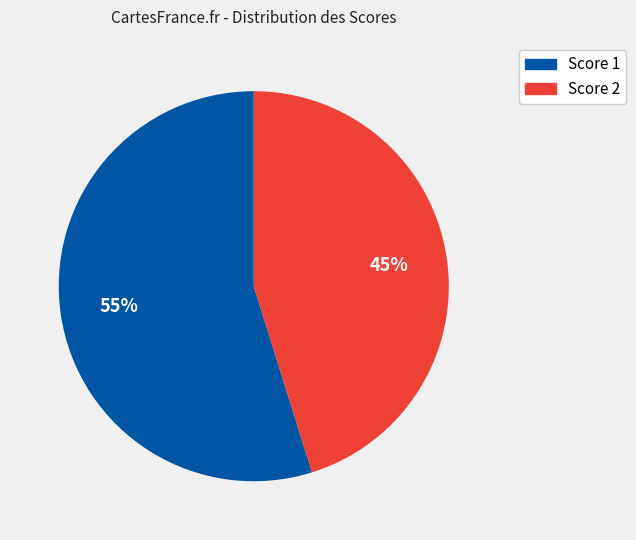

Does Score 1 account for over 50% of the chart?

Yes